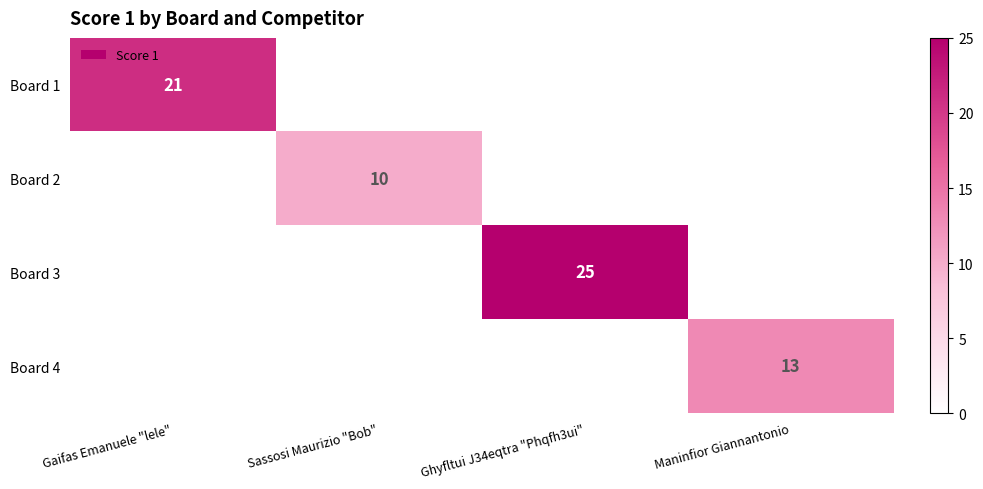

True or false: Board 1 has a value of 14 at Gaifas Emanuele "lele".

False